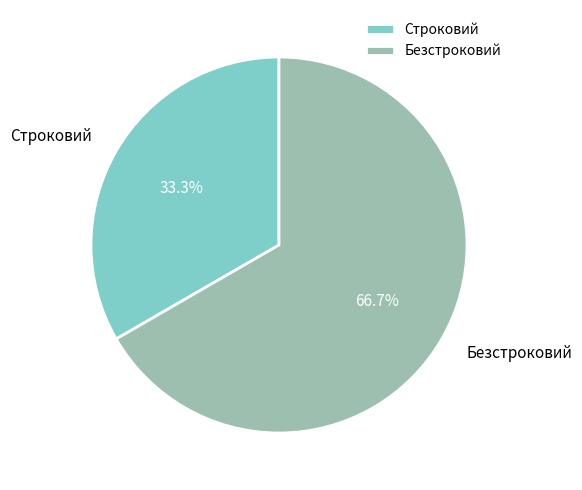

To the nearest percent, what is the difference between the Безстроковий and Строковий slice percentages?

33%